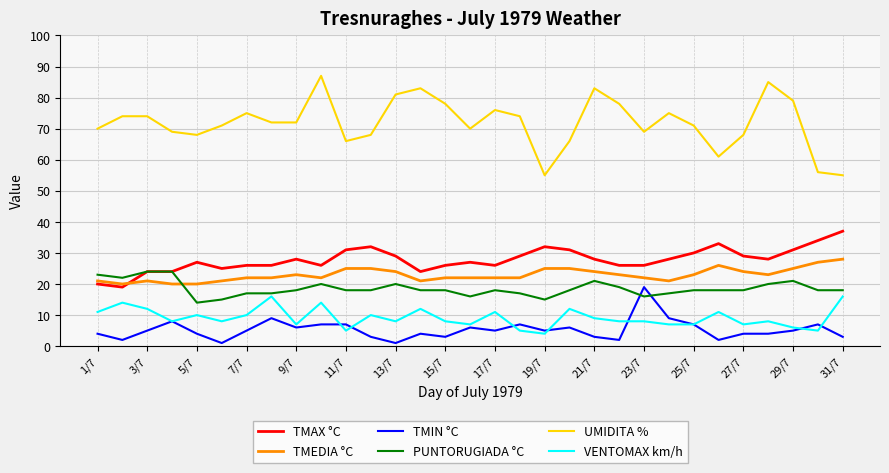

Which series has the largest range (max minus min)?

UMIDITA %